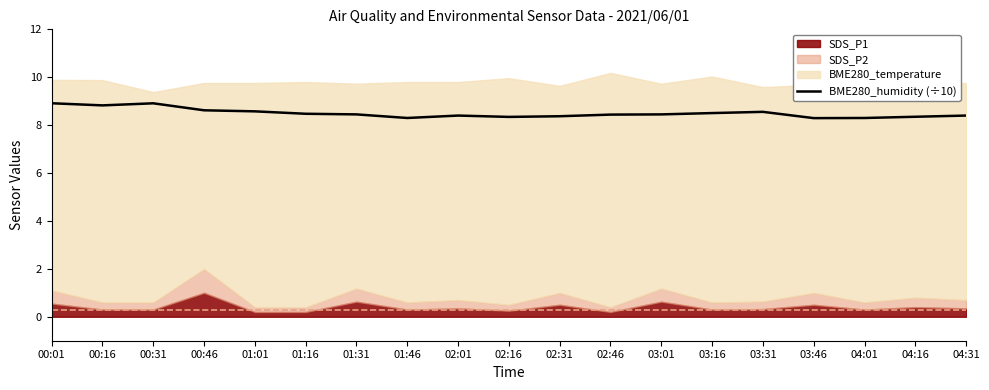

What position from the right is 04:01?

3